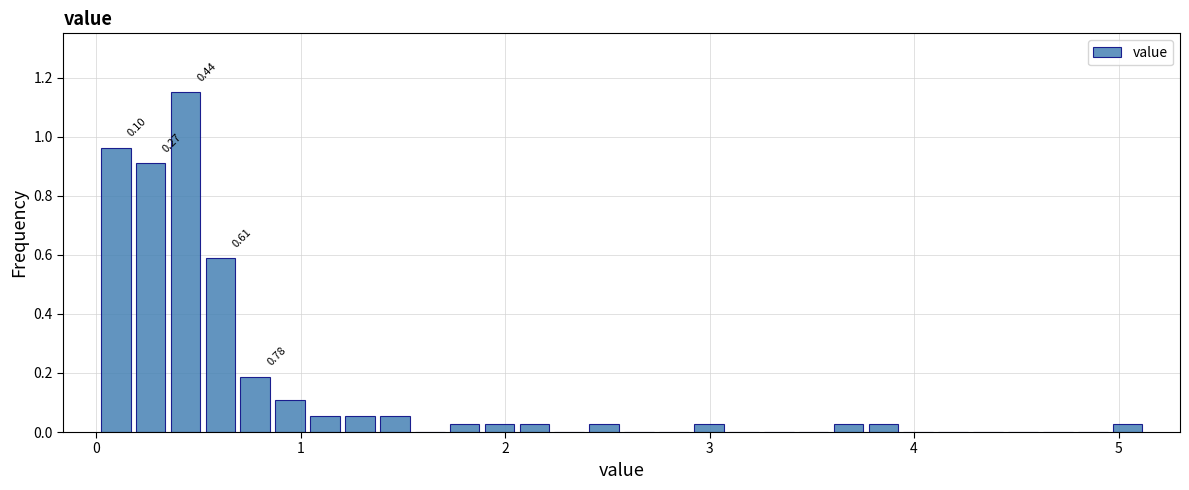

Read against the x-axis, roughly where is the centre of the tallest bar?

0.4